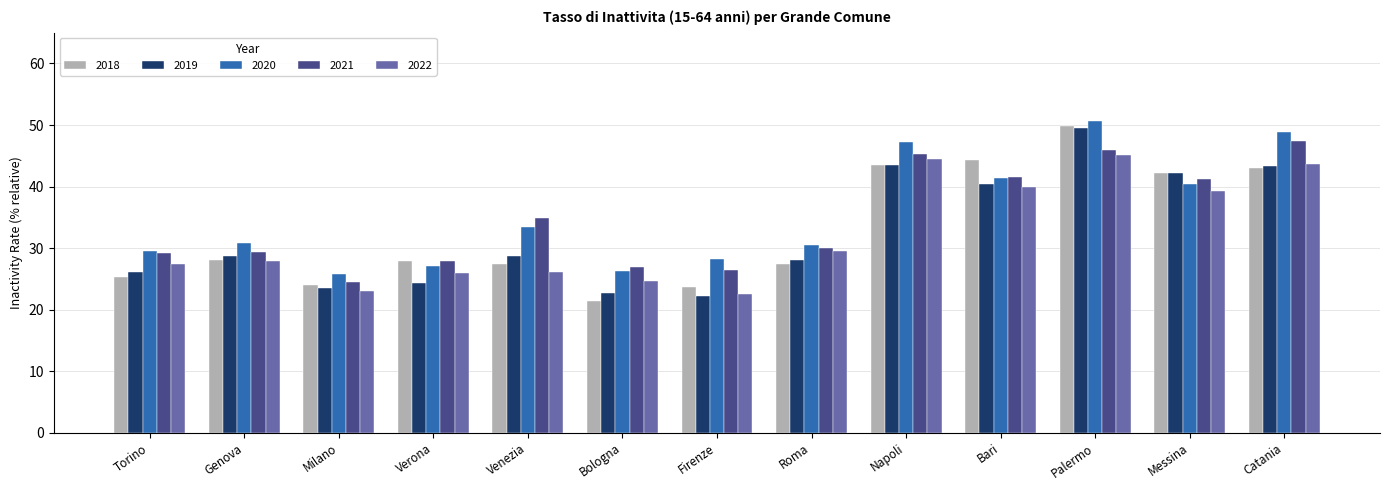

What is the maximum value for 2019?

49.5